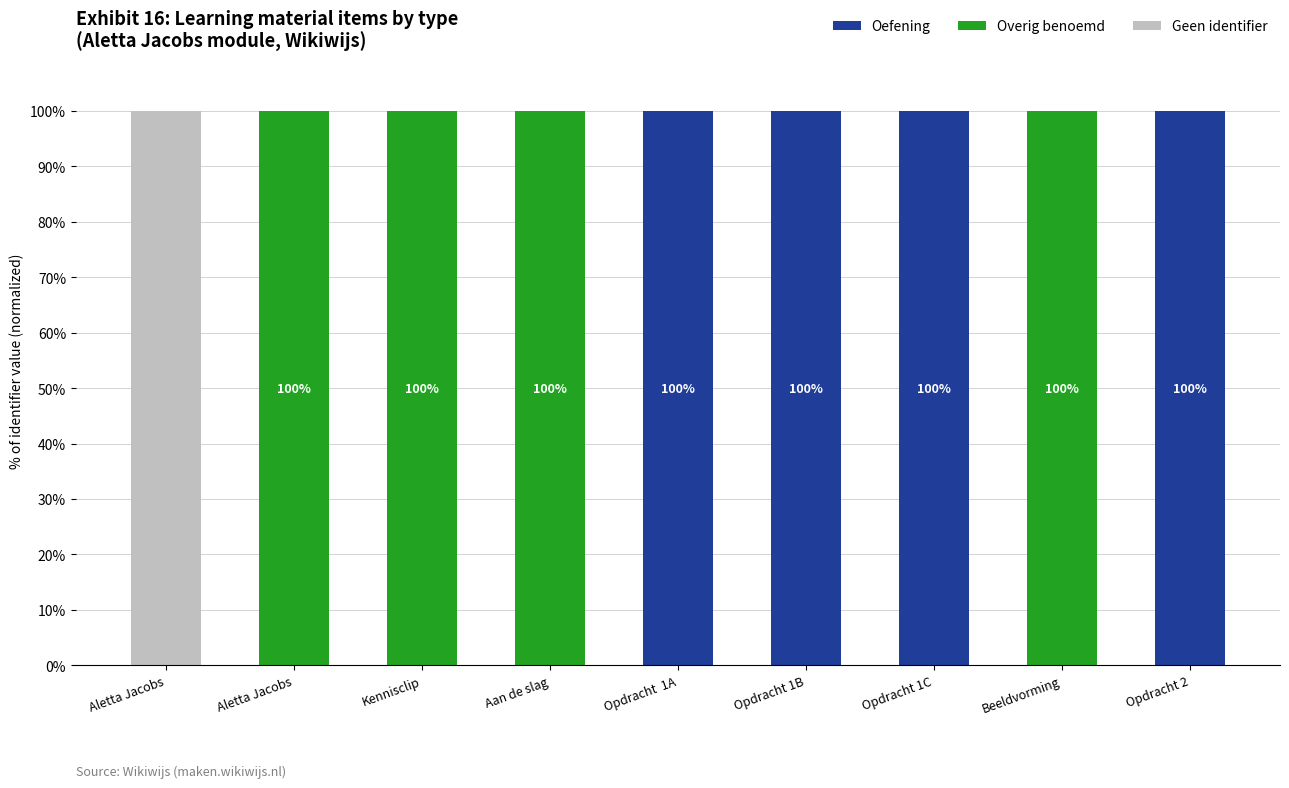

At how many categories does at least one series exceed 62?

9